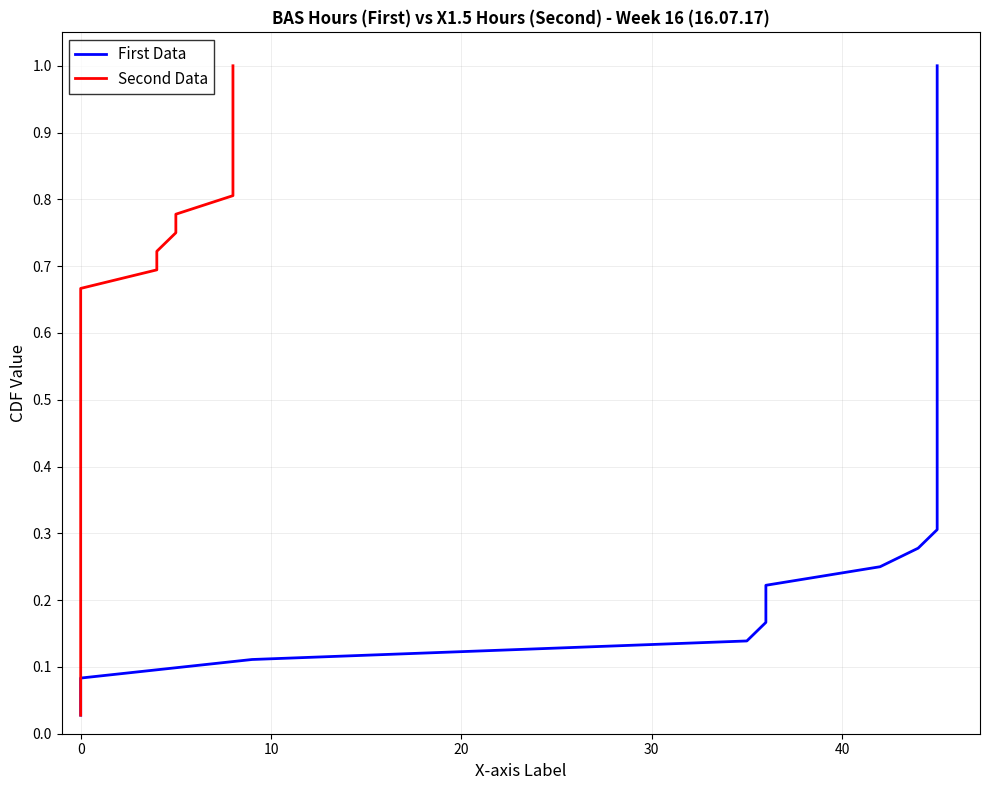

What is the sum of the Second Data values at 19 and 11?

0.9